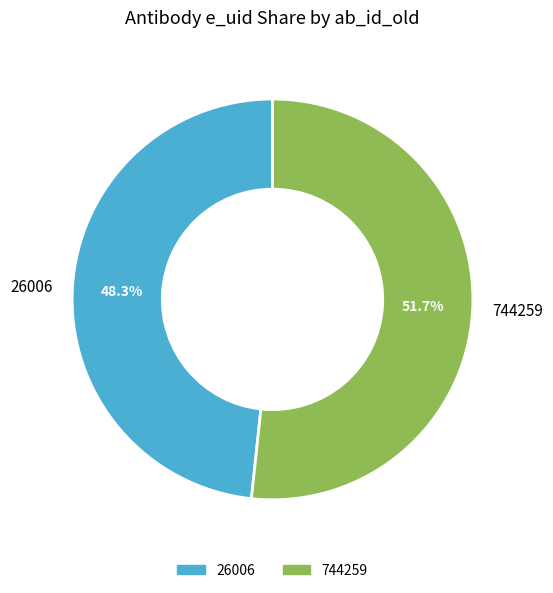

How many slices are in this pie chart?

2